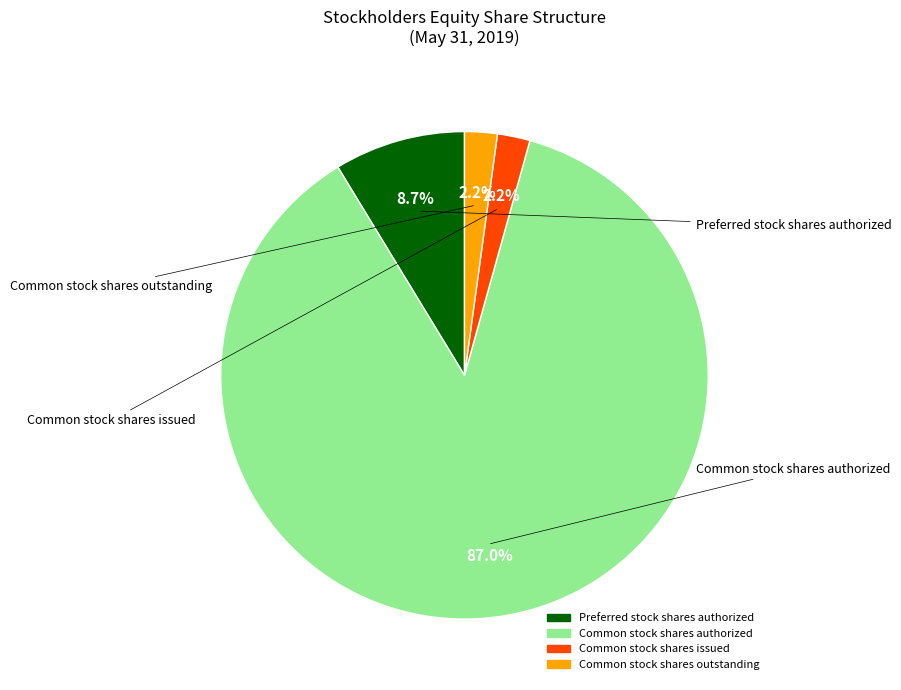

To the nearest percent, what is the average slice percentage?

25%